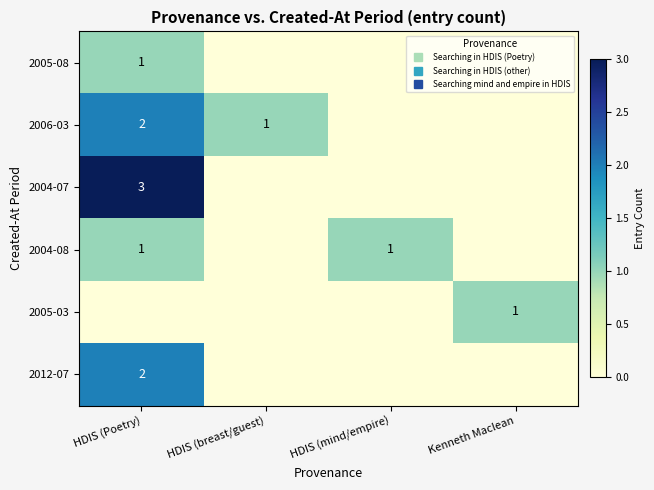

At how many categories does at least one series exceed 0?

4